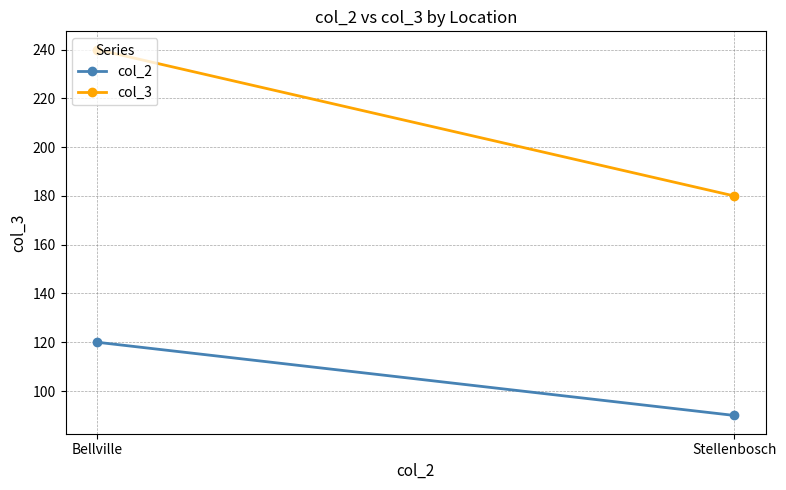

What is the label of the 2nd point from the right?

Bellville